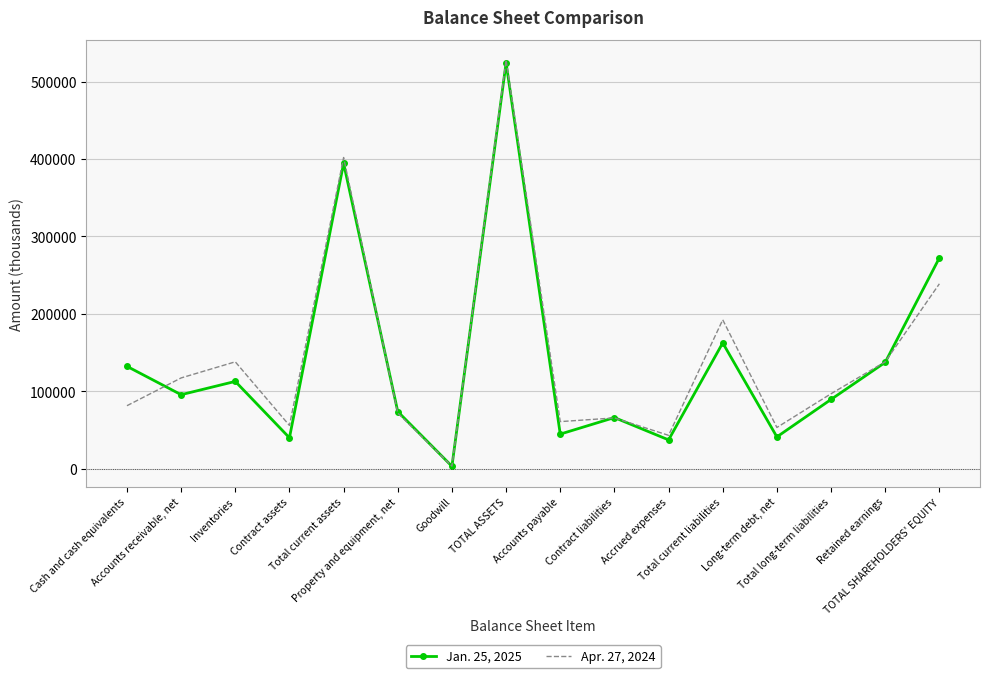

Which series has the largest range (max minus min)?

Apr. 27, 2024